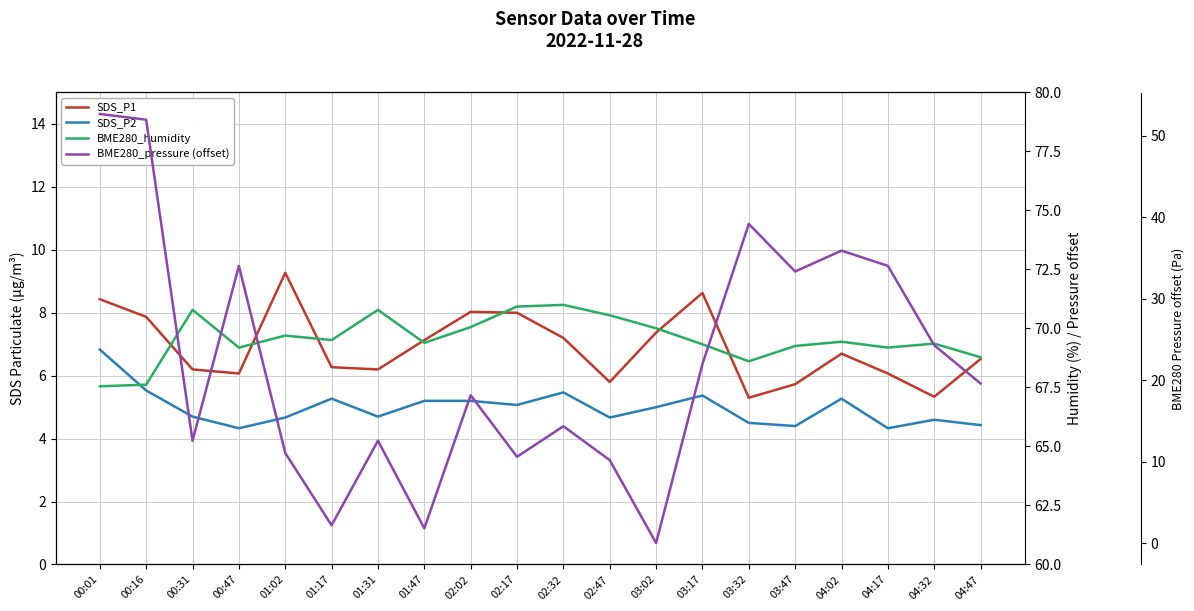

Count the number of categories in the chart.

20